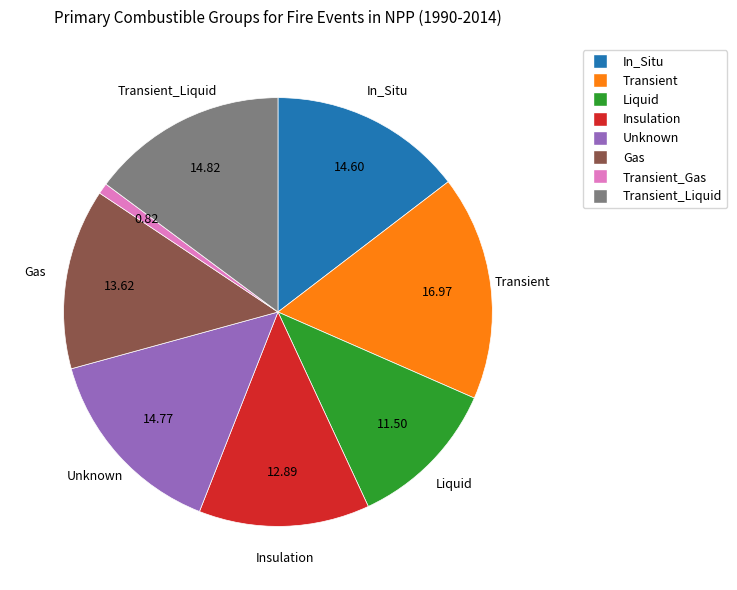

Is there a majority slice in this chart?

No